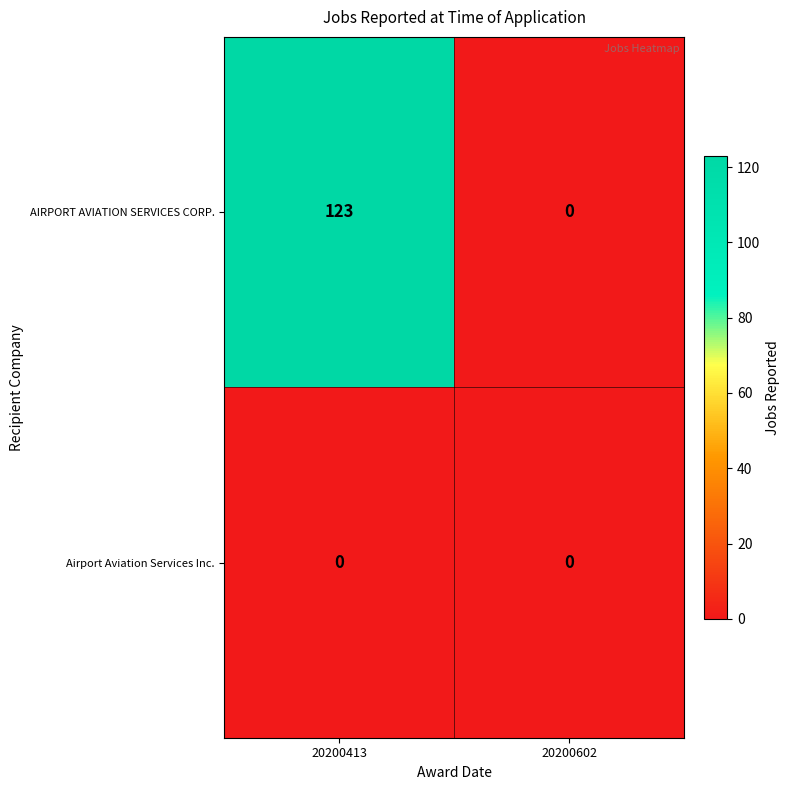

Which series has the largest total across all categories?

AIRPORT AVIATION SERVICES CORP.